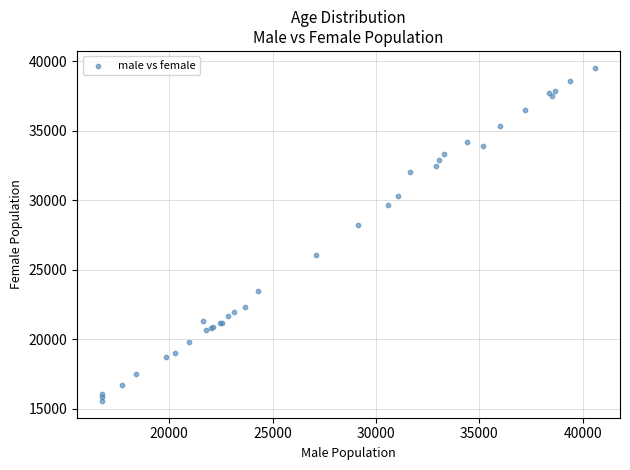

What Y value in the scatter plot is closest to 27538?

28217